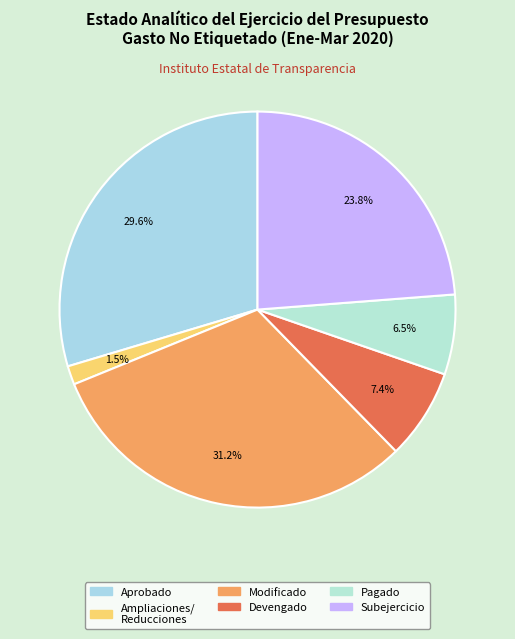

To the nearest percent, what is the average slice percentage?

17%